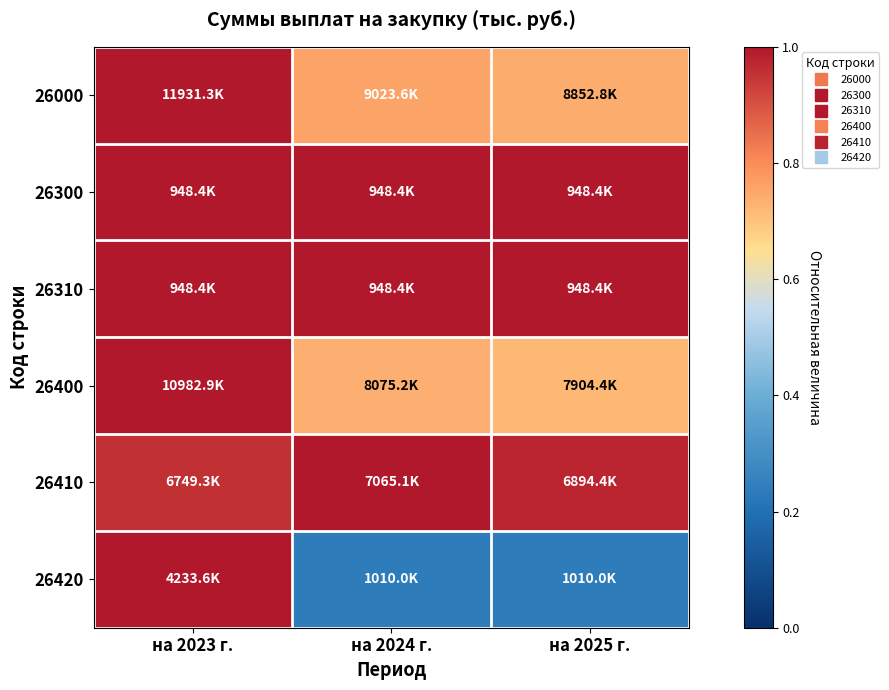

At which category is the sum across all series the highest?

на 2023 г.